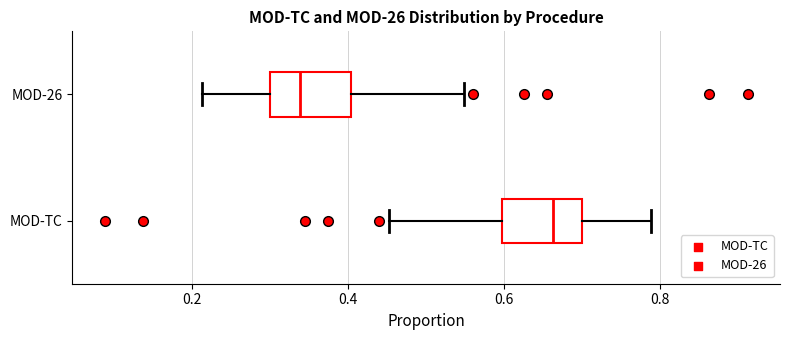

Reading bottom to top, read every box against the x-axis: the position of its median line, the range the box covers, and the ends of its whiskers. The values are not printed on the chart, so give them approximately, as read against the axis.

MOD-TC: median 0.66, box 0.60 to 0.70, whiskers 0.46 to 0.78
MOD-26: median 0.34, box 0.30 to 0.40, whiskers 0.22 to 0.54